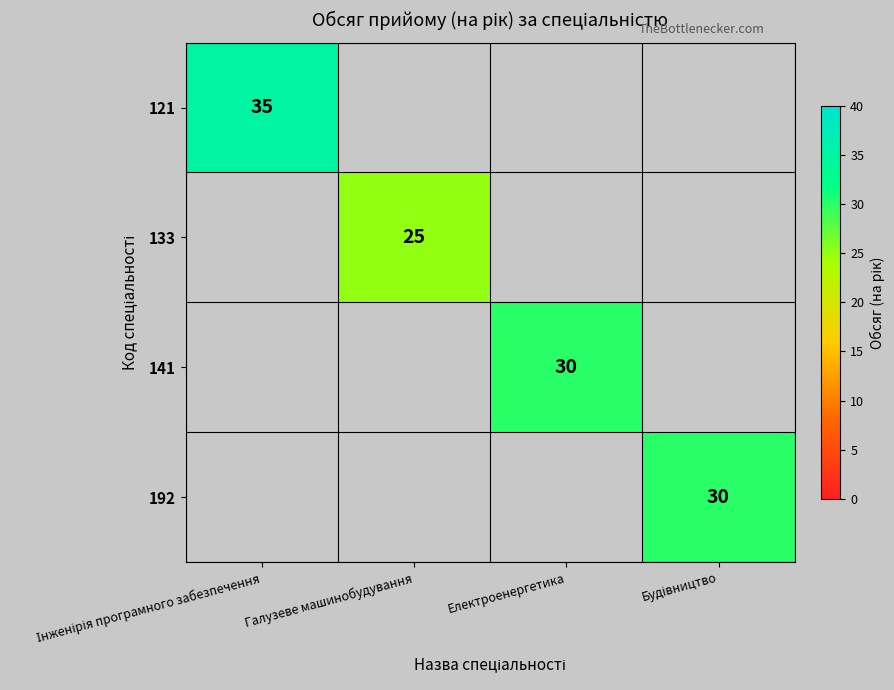

Is it true that 121 equals 53.3 at Інженірія програмного забезпечення?

False